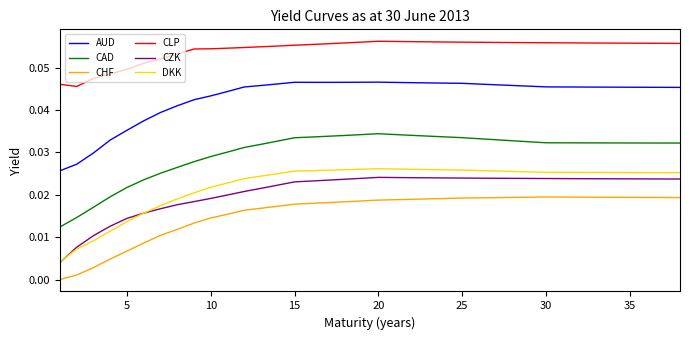

Which series has the largest total across all categories?

CLP